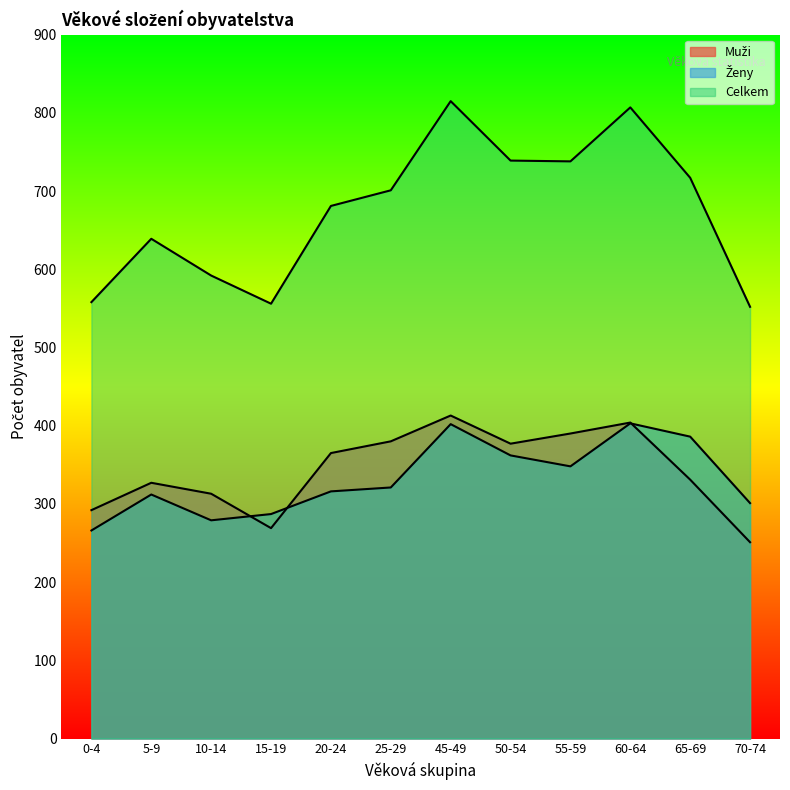

What is the difference between the Ženy values at 5-9 and 55-59?

36